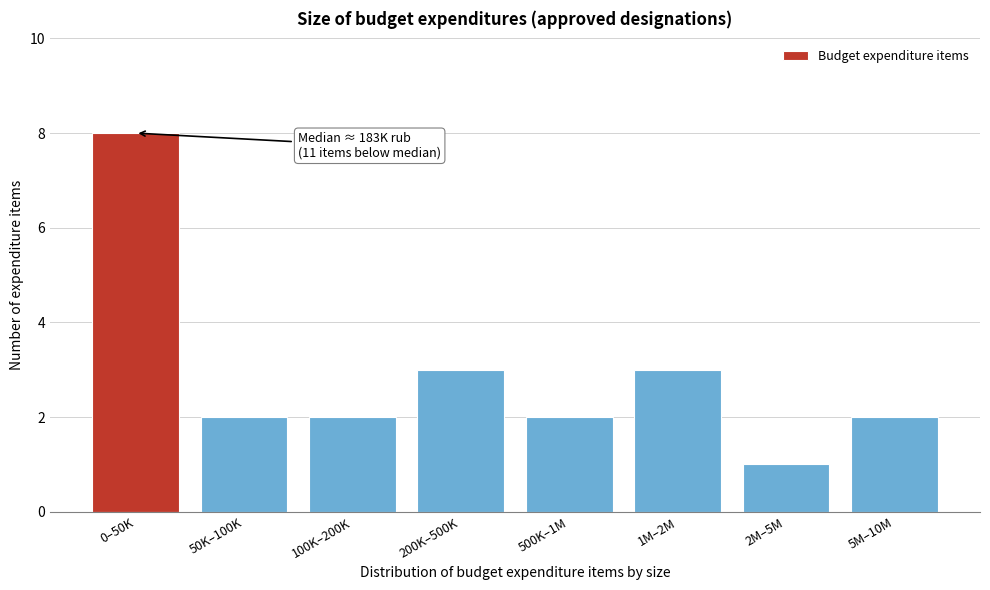

Reading right to left, extract all data points from this chart.

2	1	3	2	3	2	2	8